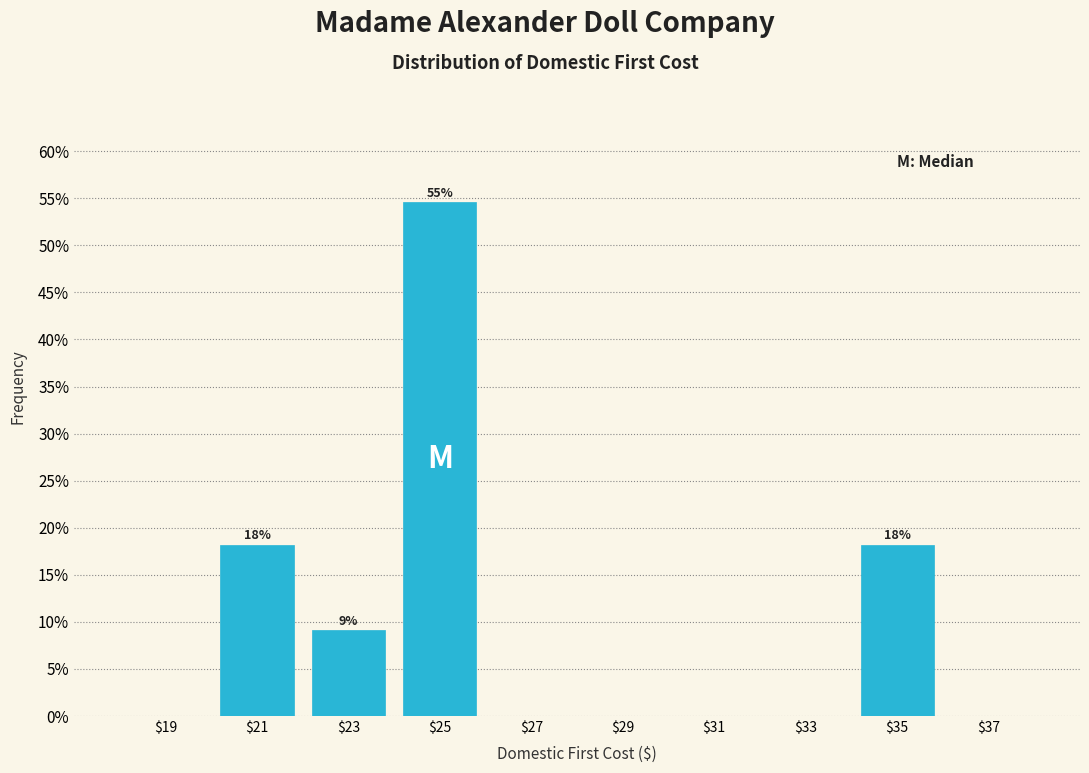

The value at $29 is 30.5. True or false?

False